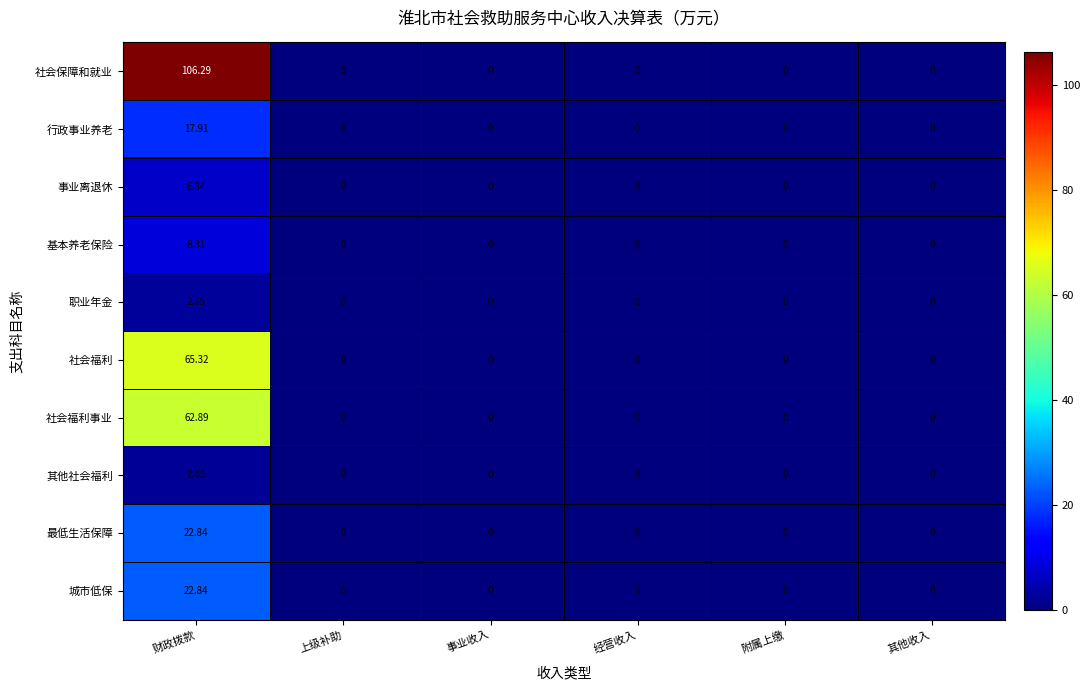

Which series has the widest spread of values?

社会保障和就业